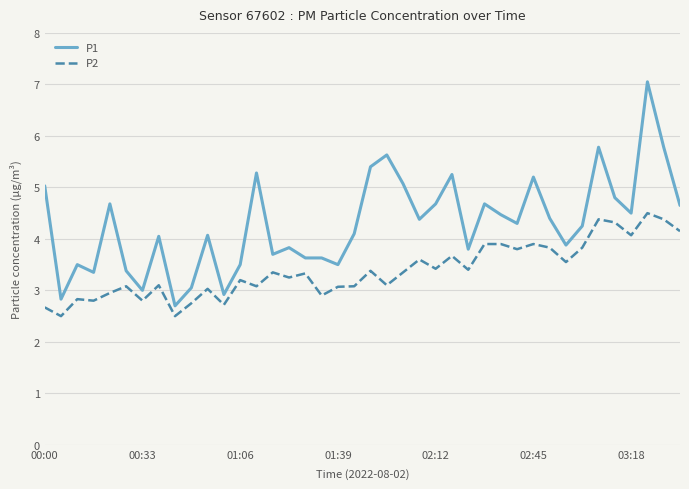

What is the sum of all P1 values?

171.7